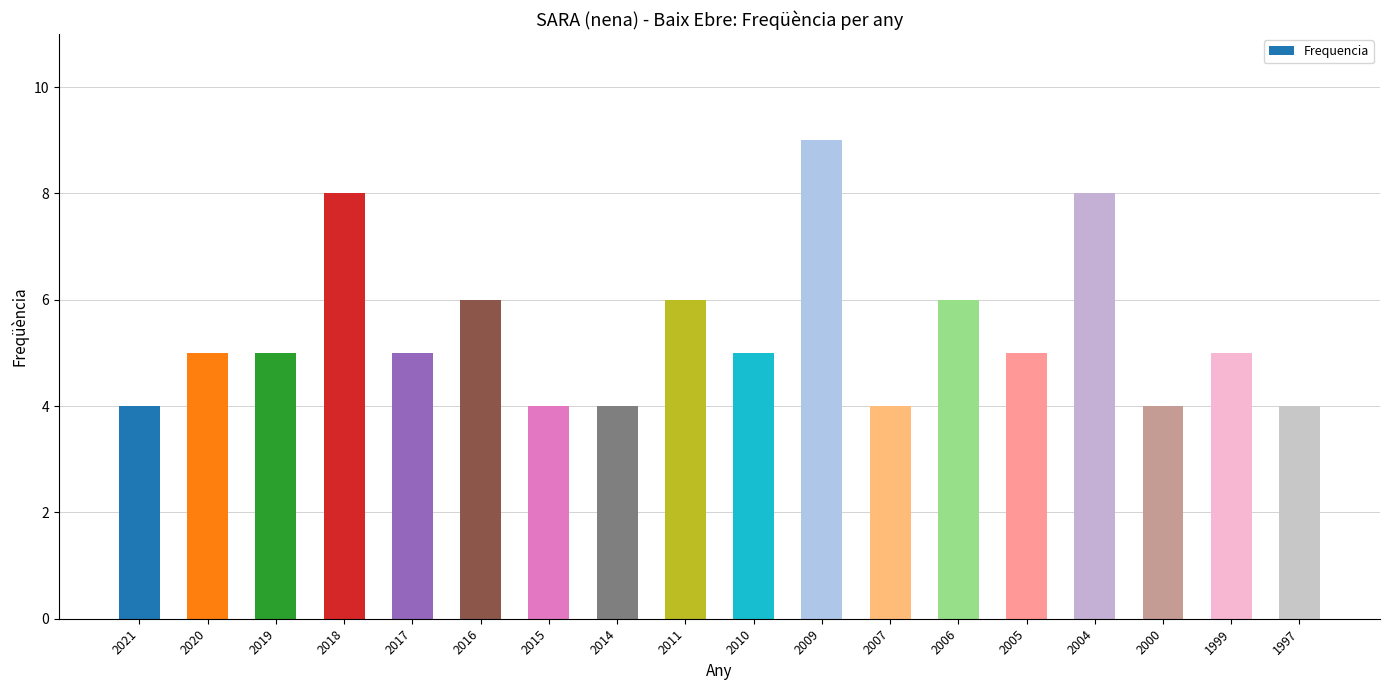

How many series are shown in this chart?

1